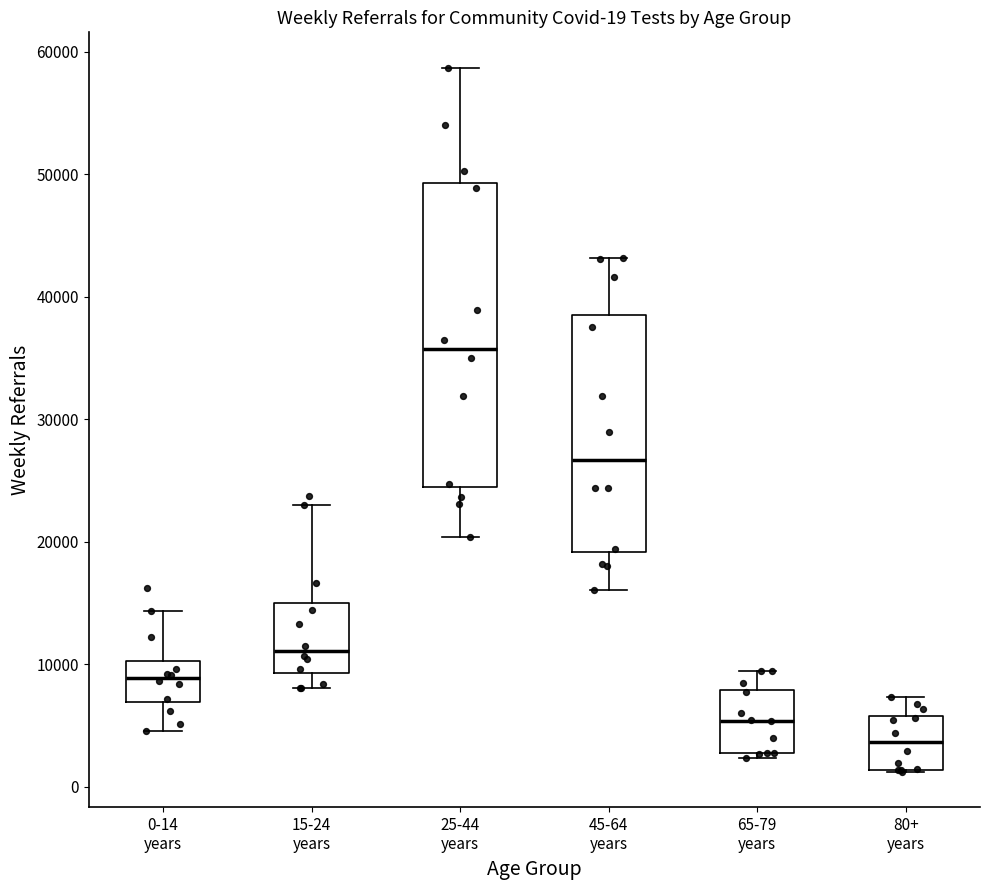

Which box's median line is the highest?

25-44 years